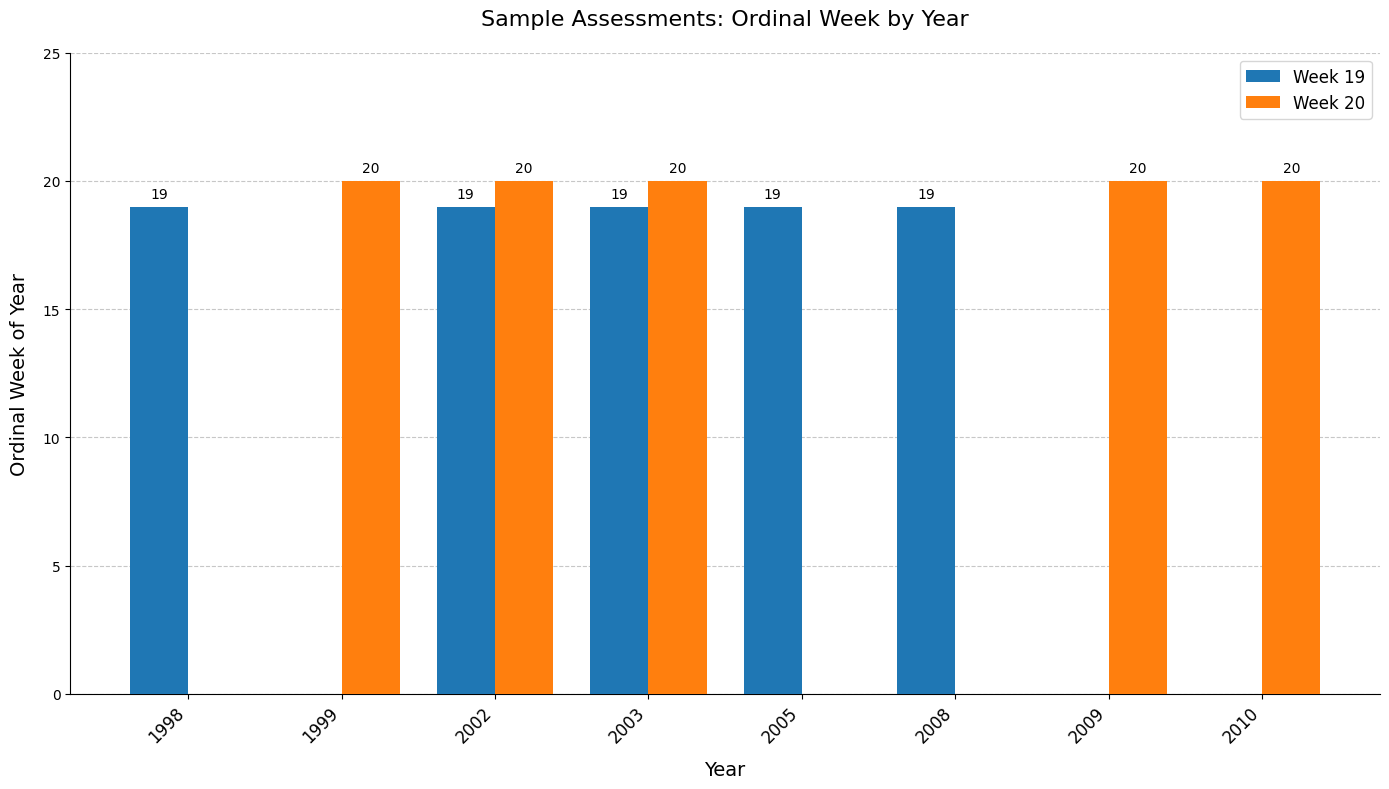

What are all the series names shown in the legend?

Week 19, Week 20